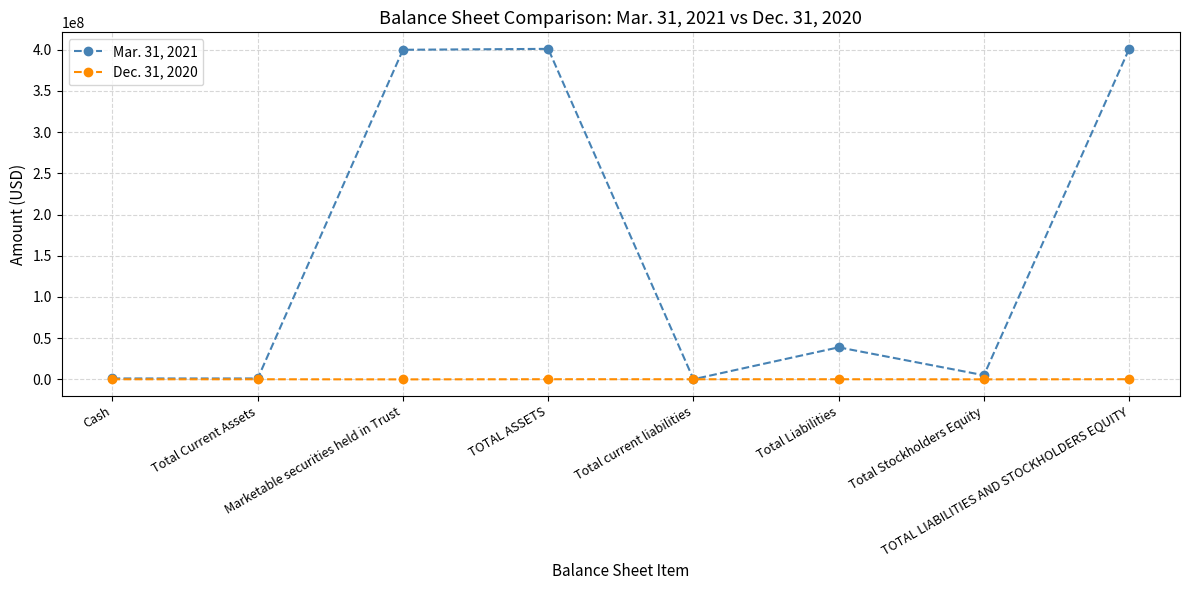

What are all the series names shown in the legend?

Mar. 31, 2021, Dec. 31, 2020